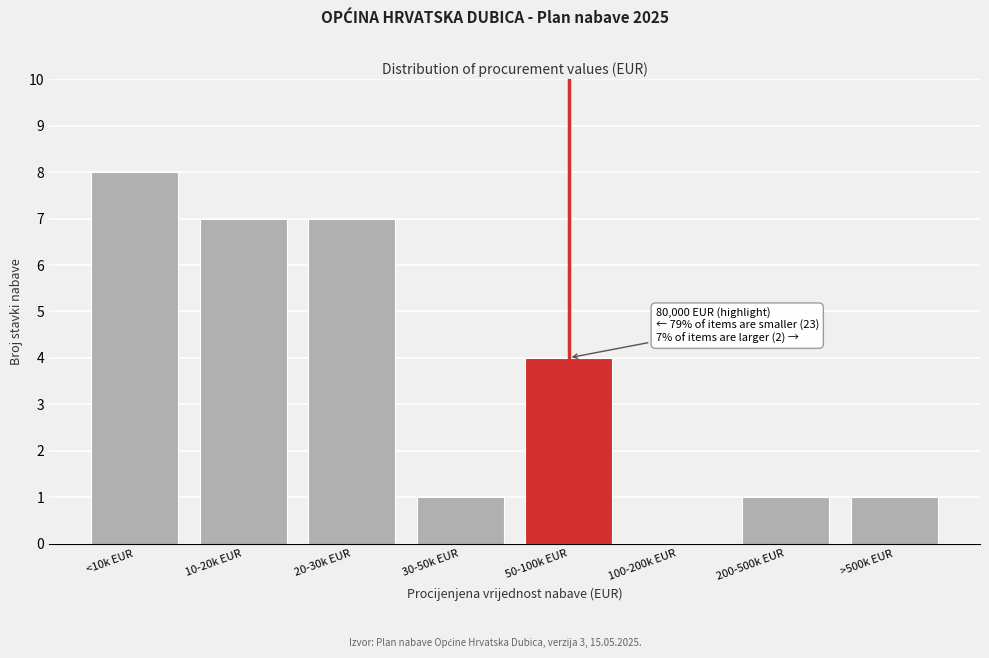

Reading right to left, list all the values displayed in this chart.

>500k EUR=1	200-500k EUR=1	100-200k EUR=0	50-100k EUR=4	30-50k EUR=1	20-30k EUR=7	10-20k EUR=7	<10k EUR=8